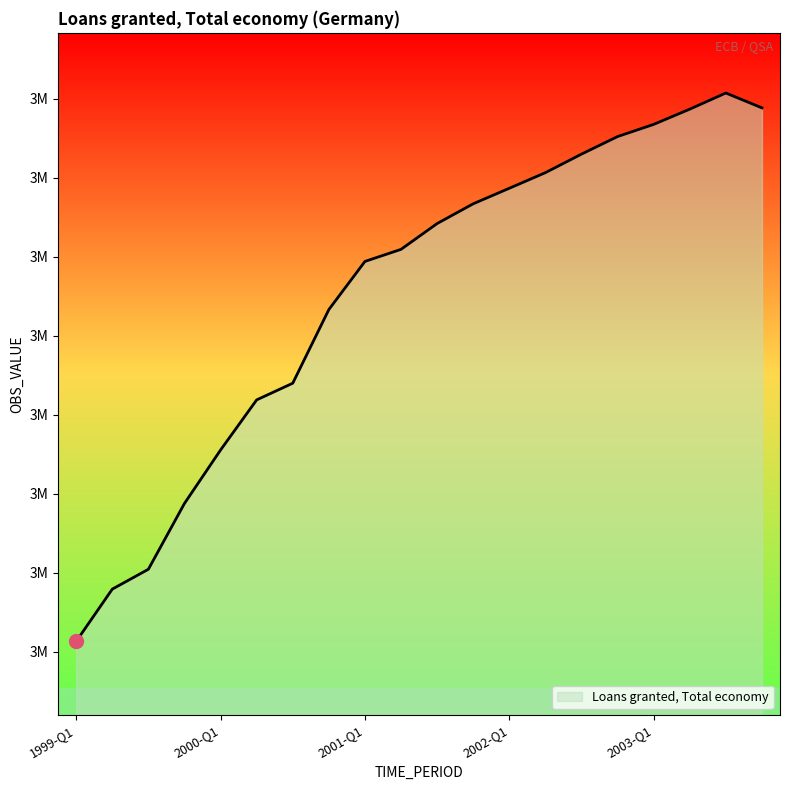

What is the difference between the maximum and second lowest values?

627968